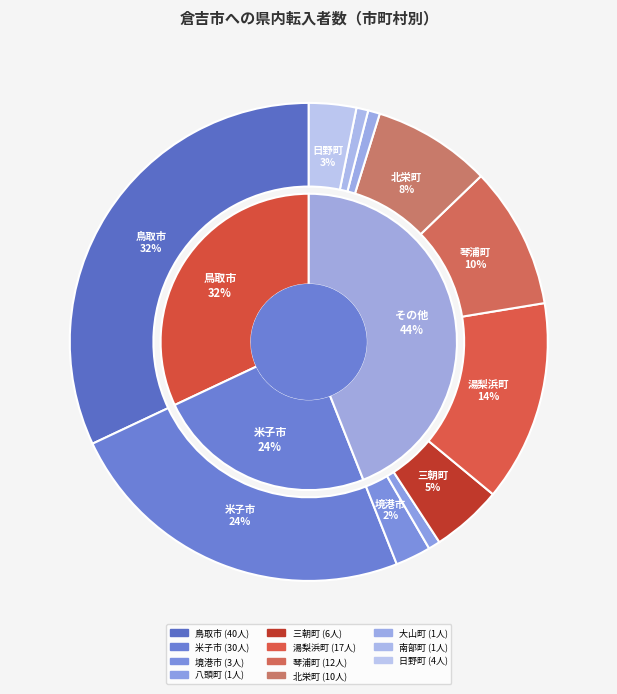

To the nearest percent, what is the average slice percentage?

9%